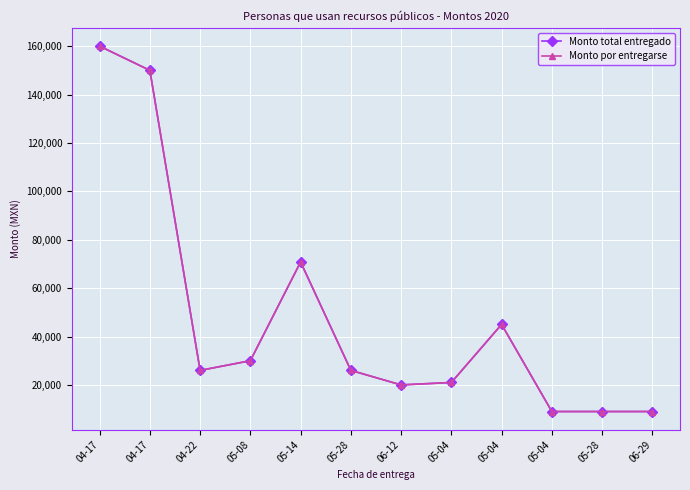

Which series has the largest total across all categories?

Monto total entregado